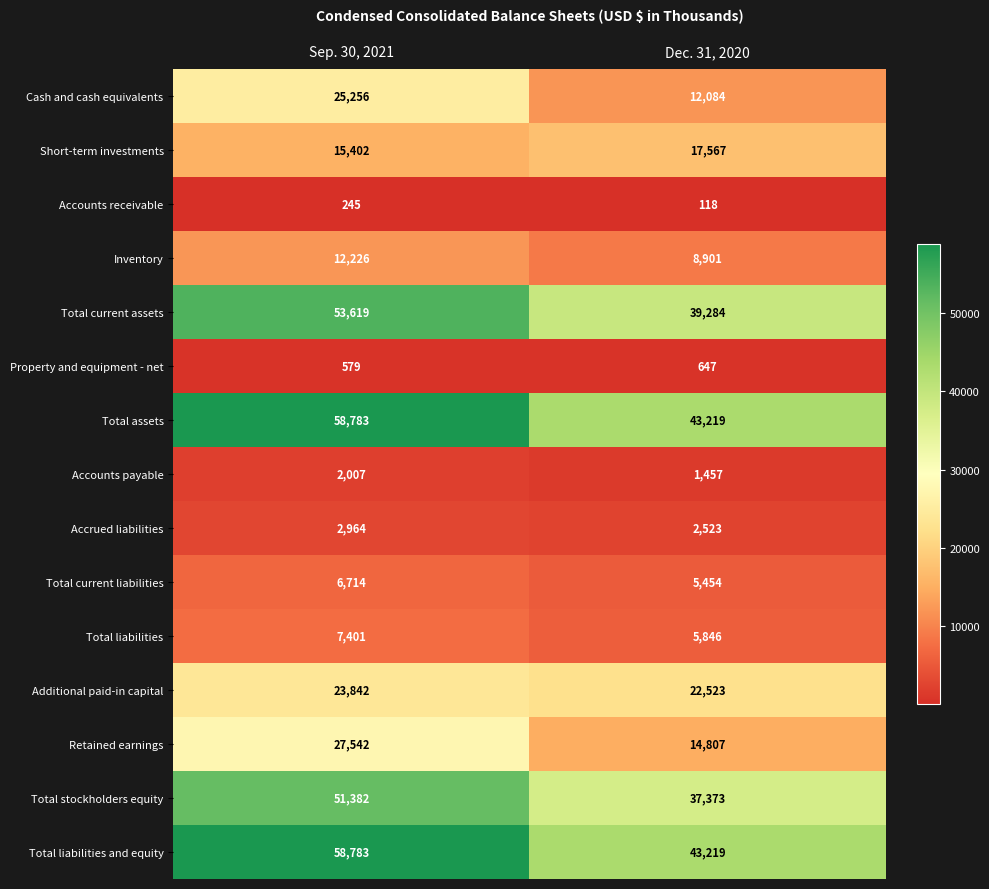

What is the sum of all Accrued liabilities values?

5487